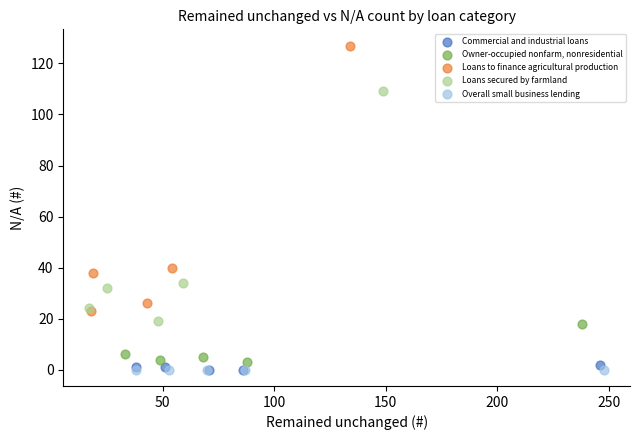

Which series contains the highest Y value?

Loans to finance agricultural production